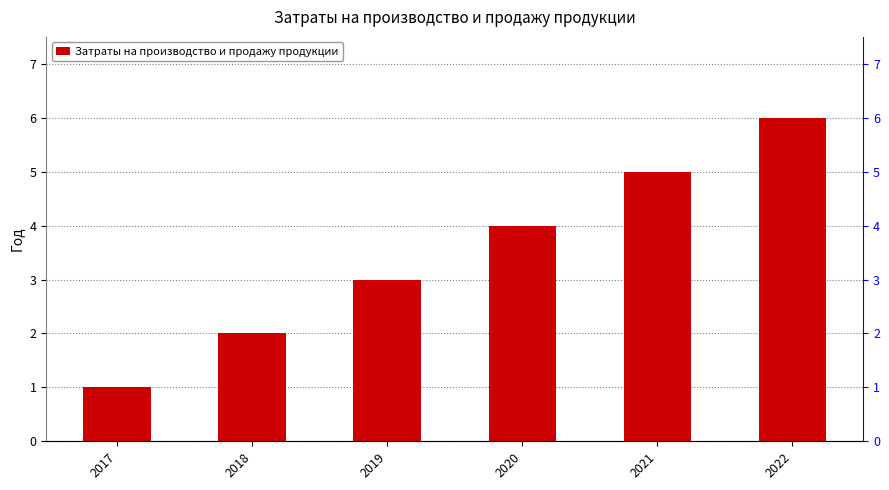

How many distinct data groups are displayed?

1